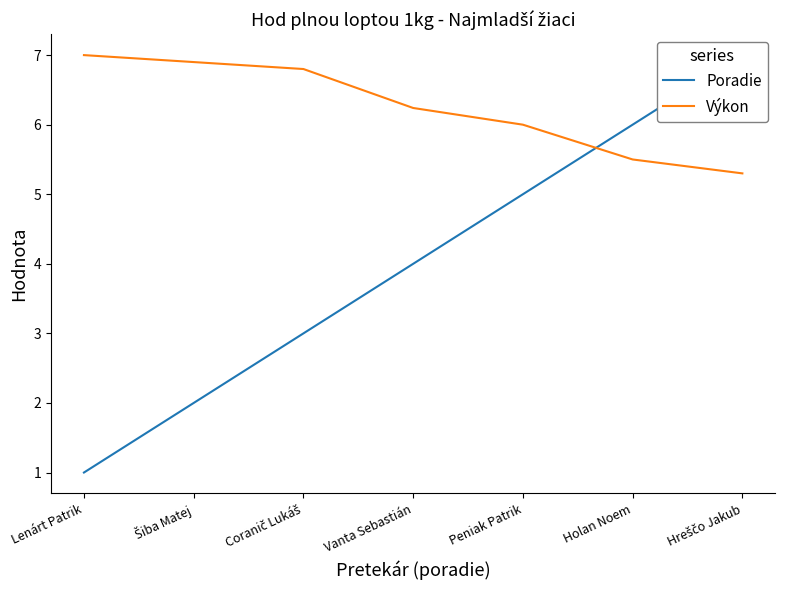

Which has a higher value, Coranič Lukáš or Vanta Sebastián?

Vanta Sebastián